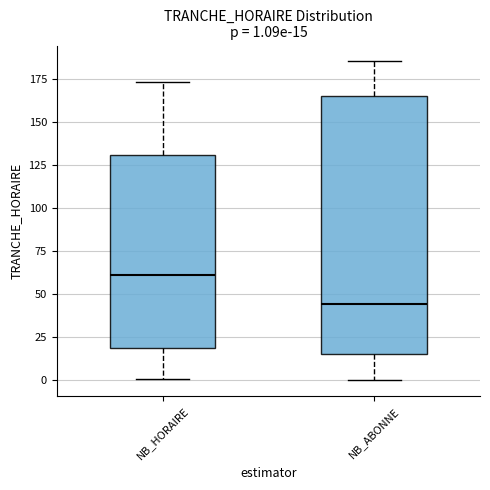

Which box is the tallest, from its lower edge to its upper edge?

NB_ABONNE